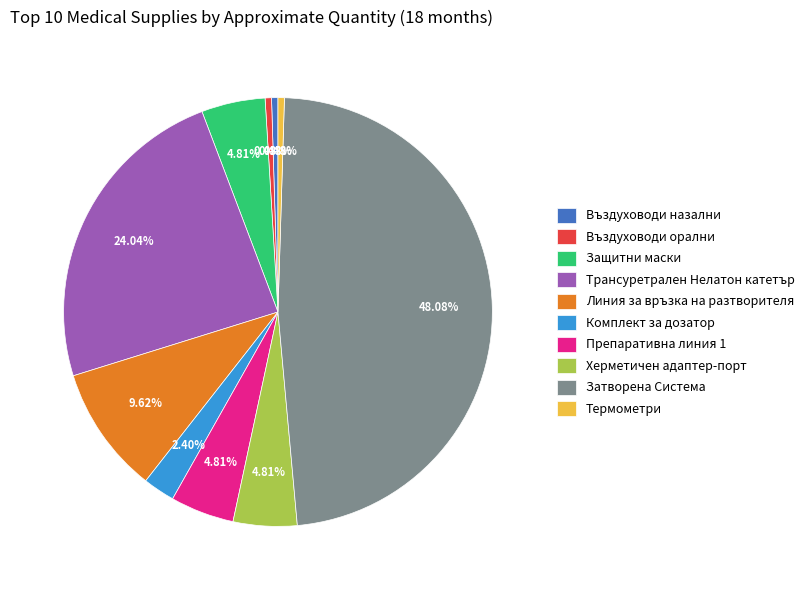

How many segments does this pie chart have?

10